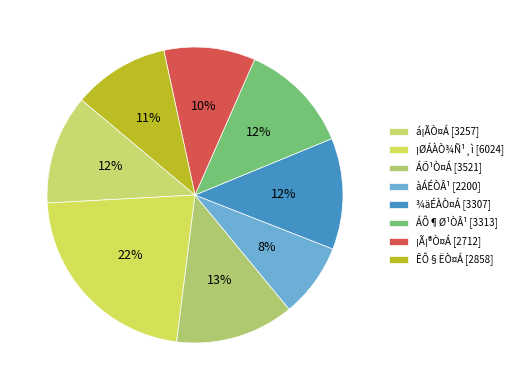

Does ¡Ã¡®Ò¤Á account for over 50% of the chart?

No